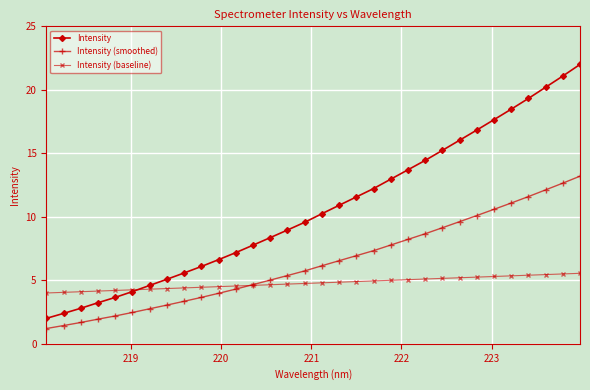

True or false: Intensity (baseline) and Intensity (smoothed) intersect in this chart.

True